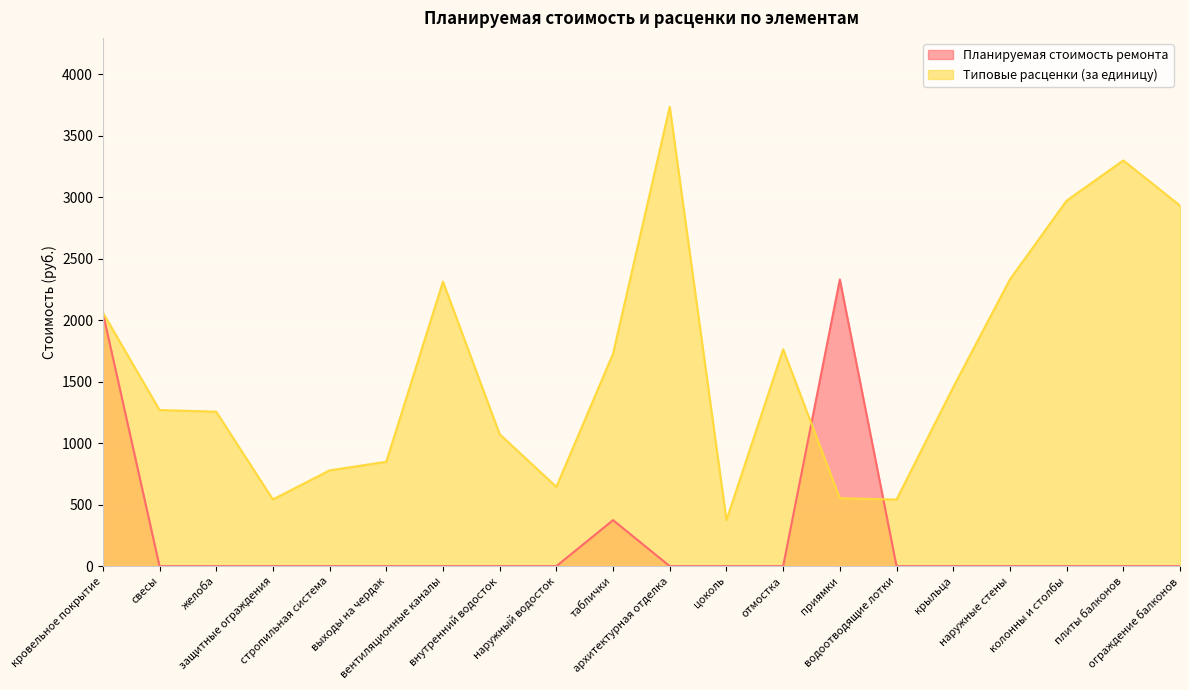

The Планируемая стоимость ремонта series shows -1408.8 at архитектурная отделка. True or false?

False